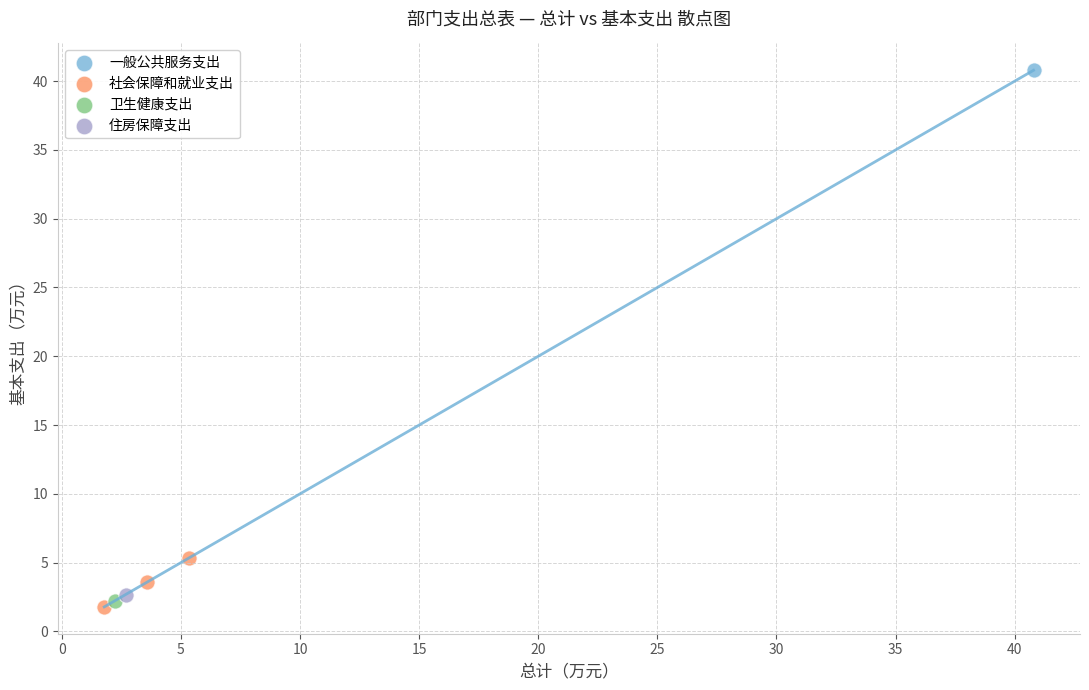

What are all the series names shown in the legend?

一般公共服务支出, 社会保障和就业支出, 卫生健康支出, 住房保障支出